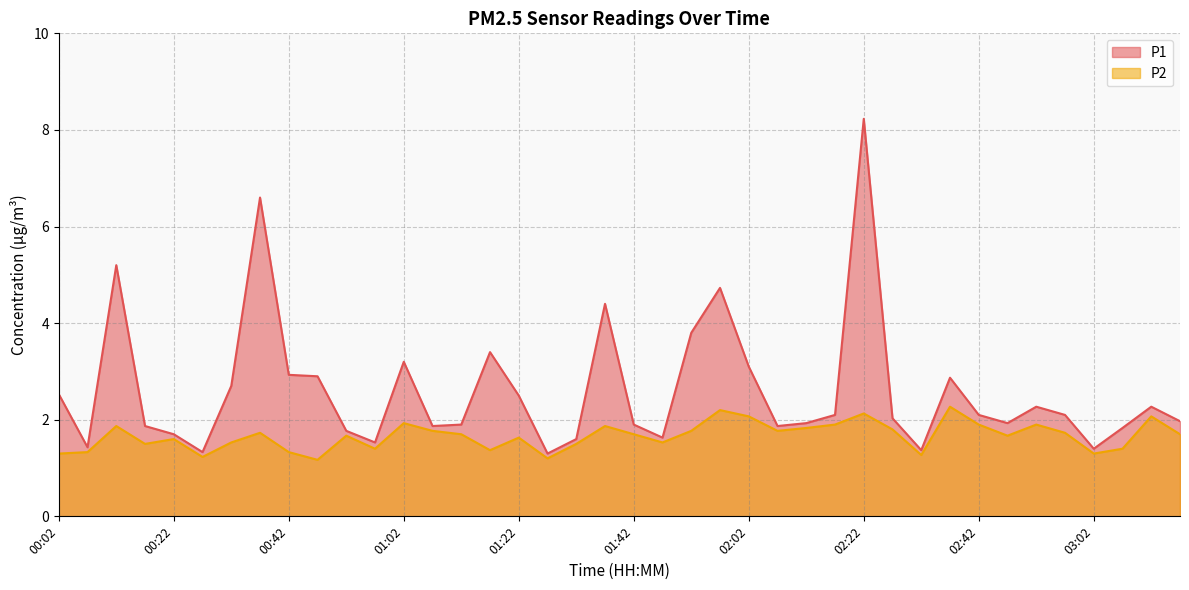

What is the average value of the P1 series?

2.6